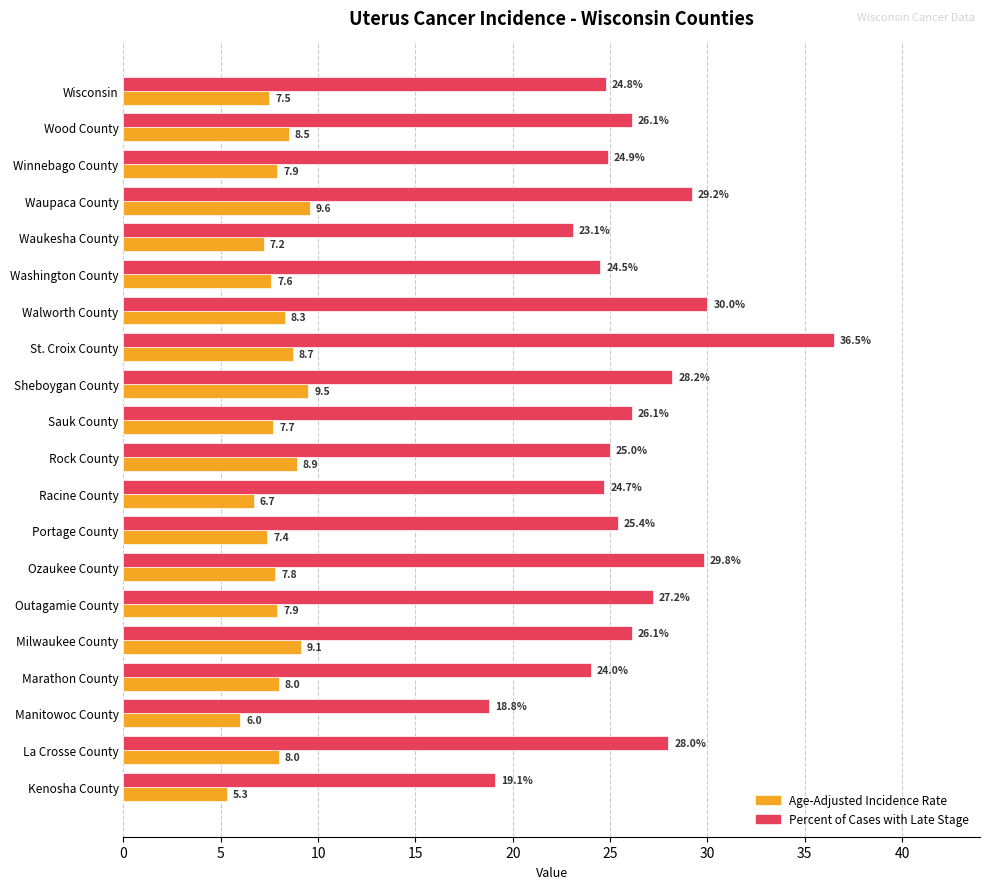

At which category is the sum across all series the highest?

St. Croix County